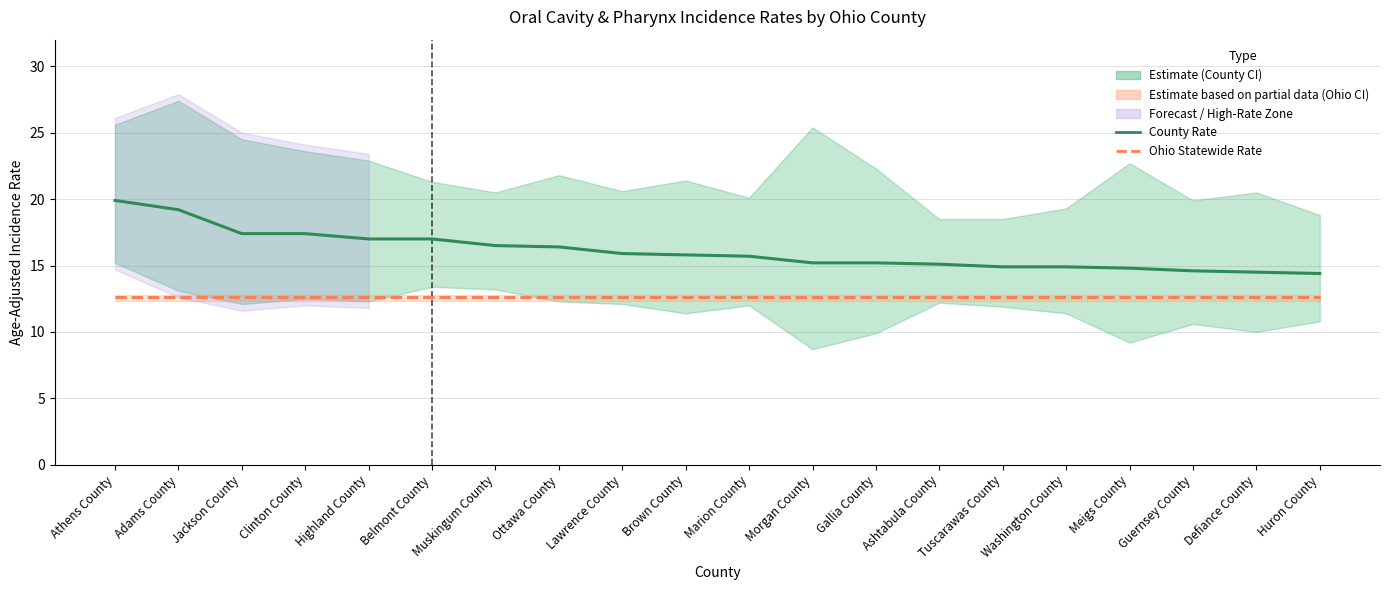

True or false: Ohio Statewide Rate and Age-Adjusted Rate intersect in this chart.

False